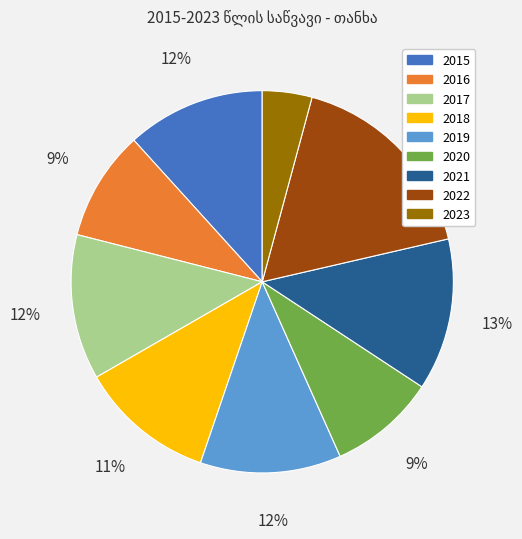

To the nearest percent, what portion does 2017 represent?

12%